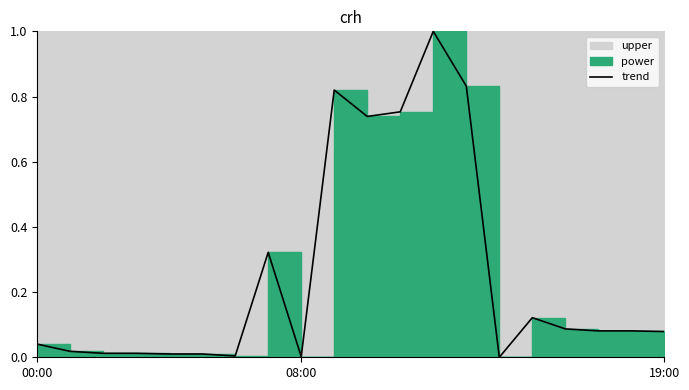

Which has a higher value, 00:00 or 15?

15